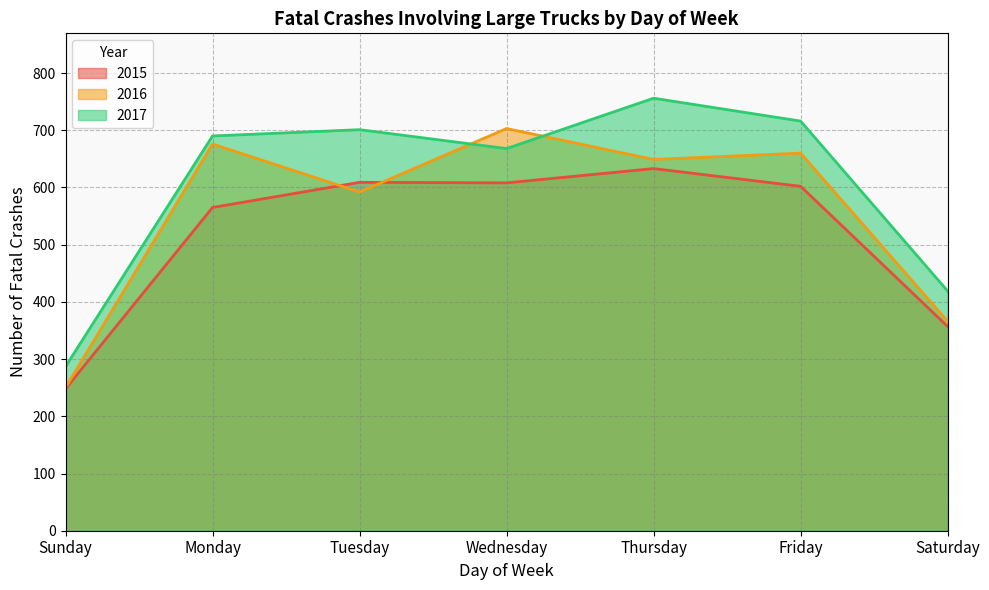

What is the value of the 2016 point at the 1st from the left?

250